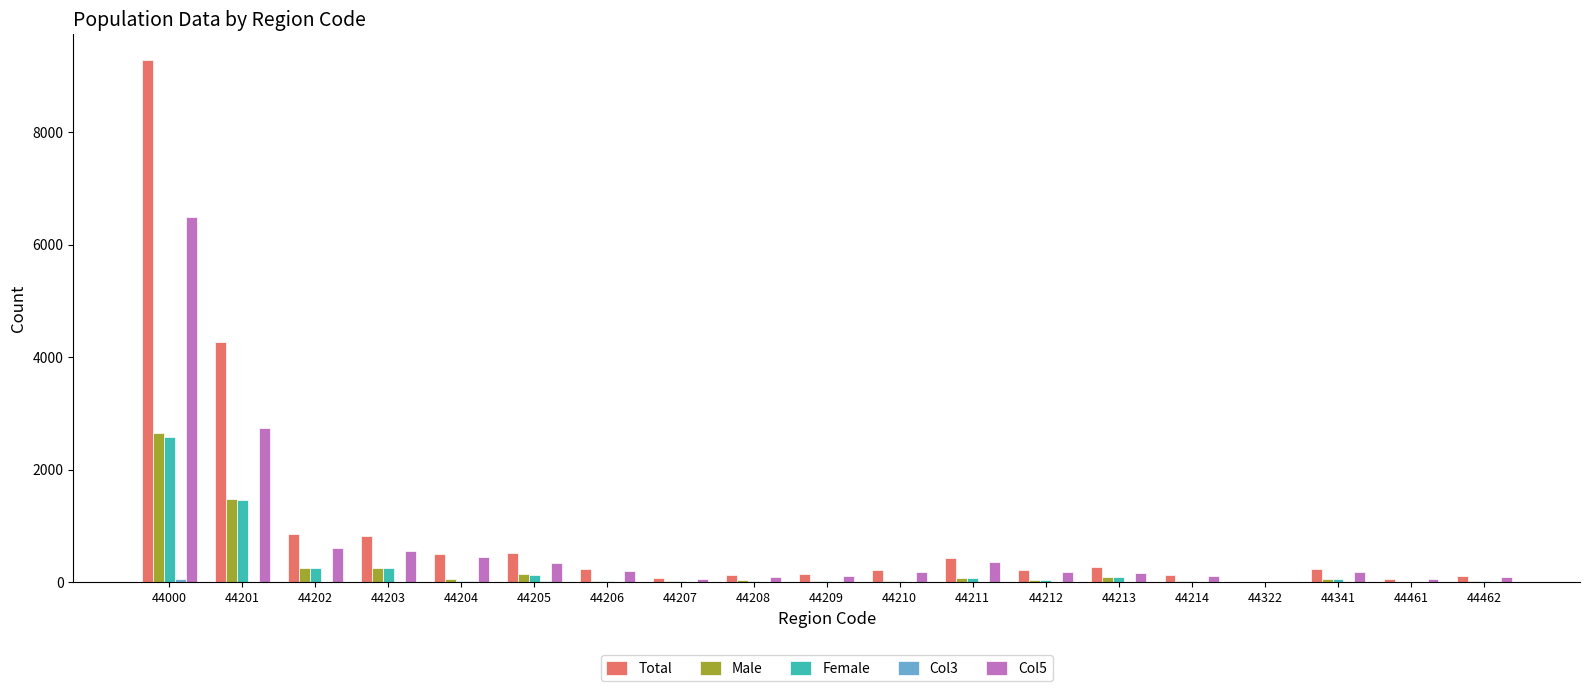

Which series has the widest spread of values?

Total